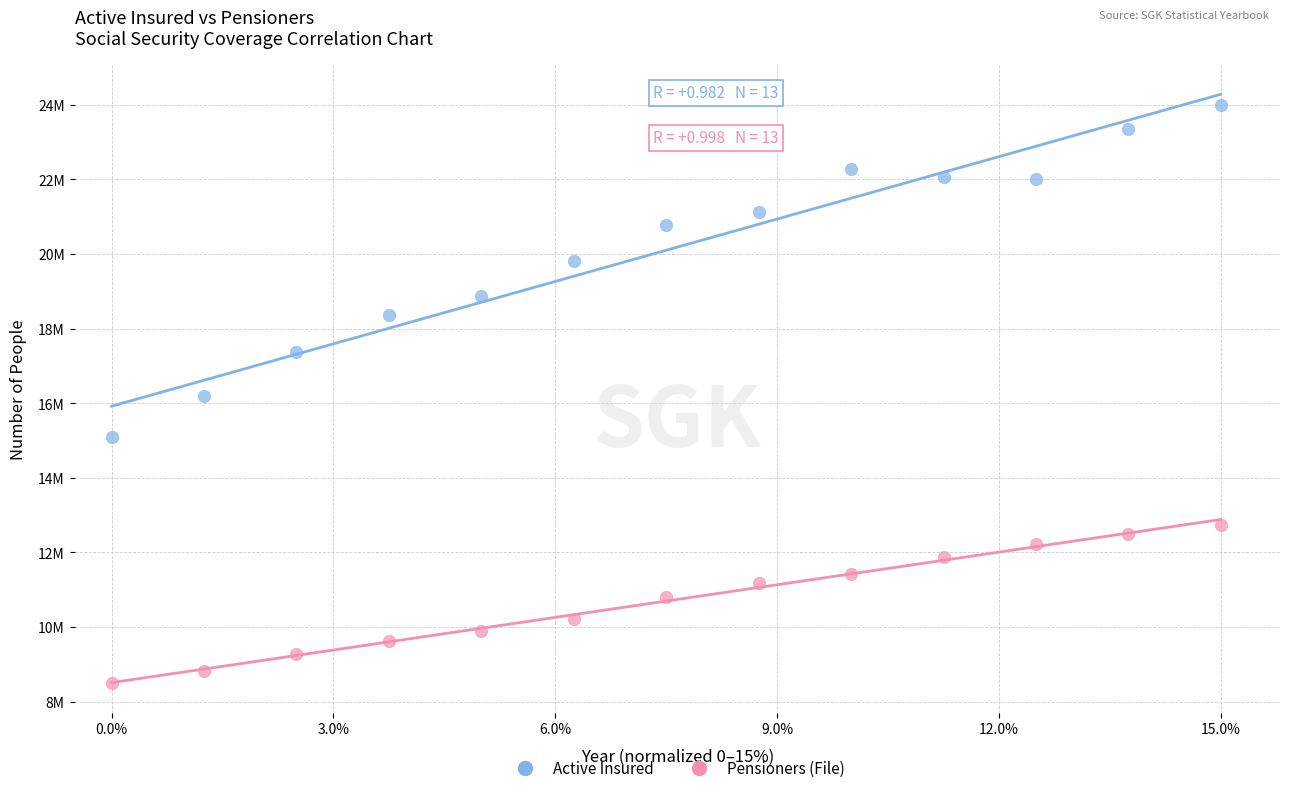

What are all the series names shown in the legend?

Active Insured, Pensioners (File)